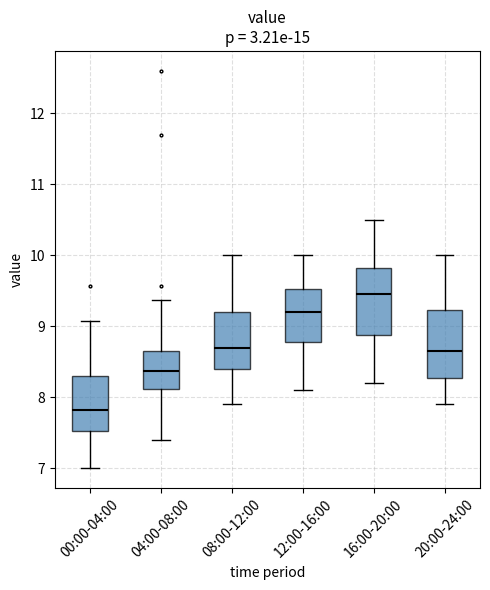

Where is the lower edge of the box for 00:00-04:00 on the y-axis? The values are not printed on the chart, so give them approximately, as read against the axis.

7.5